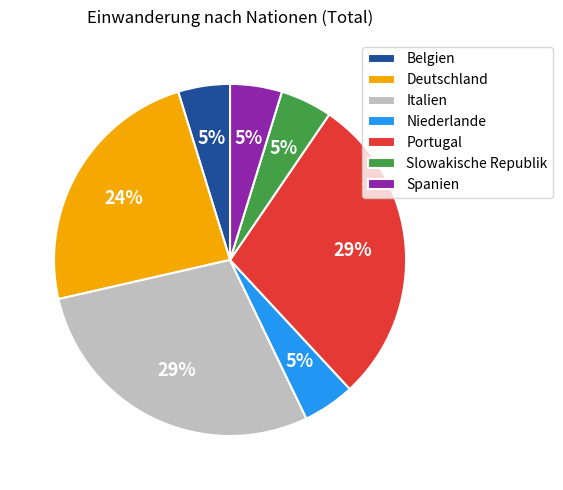

To the nearest percent, what is the combined percentage of Italien and Deutschland?

52%